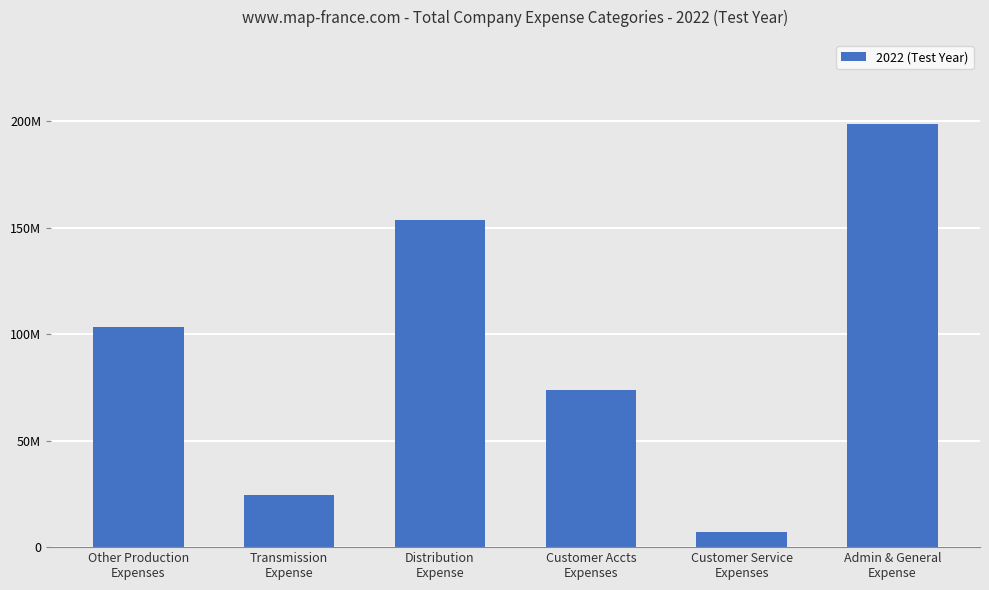

What is the average value?

93448283.5